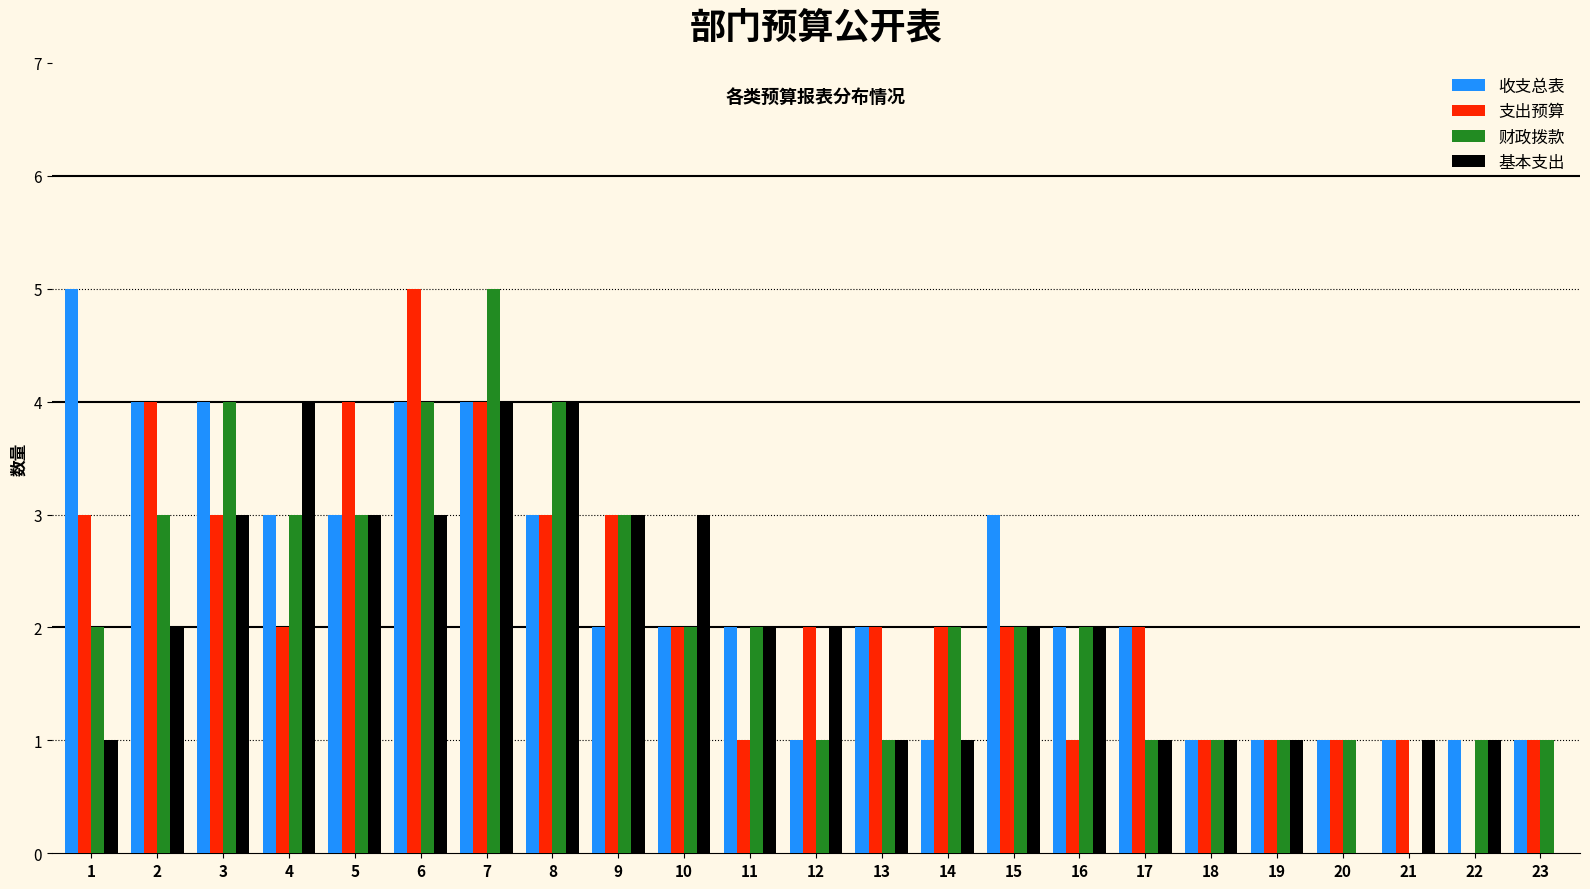

What is the average value of the 财政拨款 series?

2